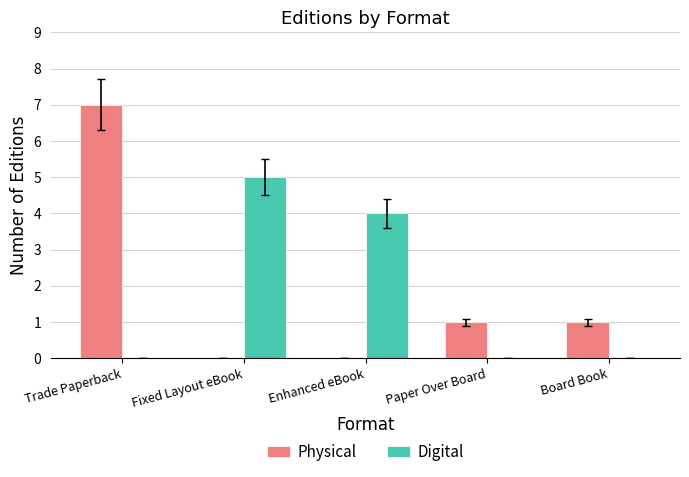

True or false: Physical has a value of 1 at Paper Over Board.

True